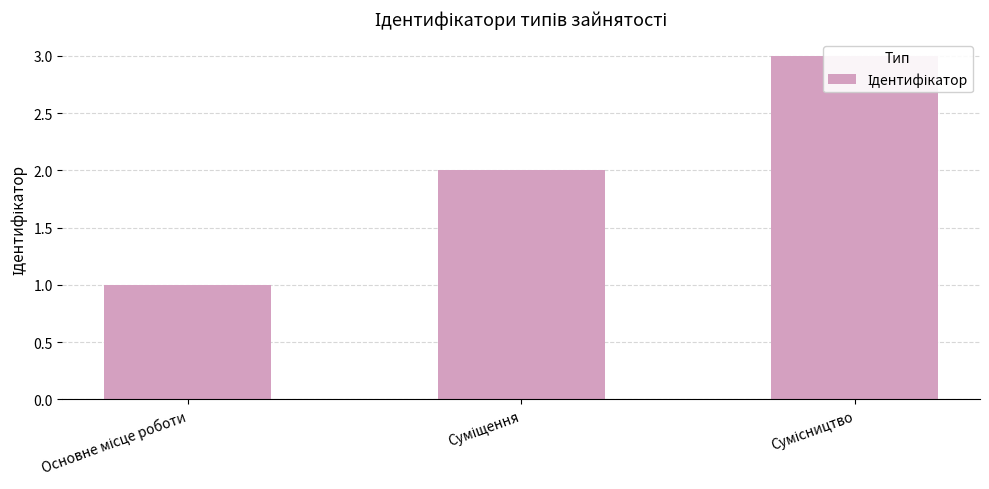

What is the smallest value displayed?

1